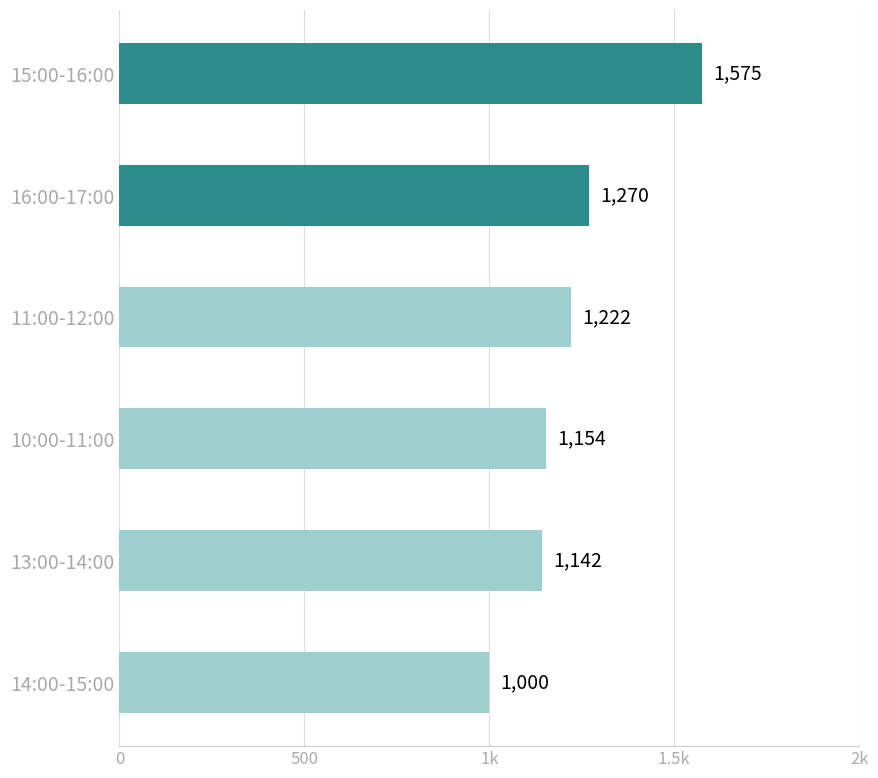

Are the bars horizontal?

Yes